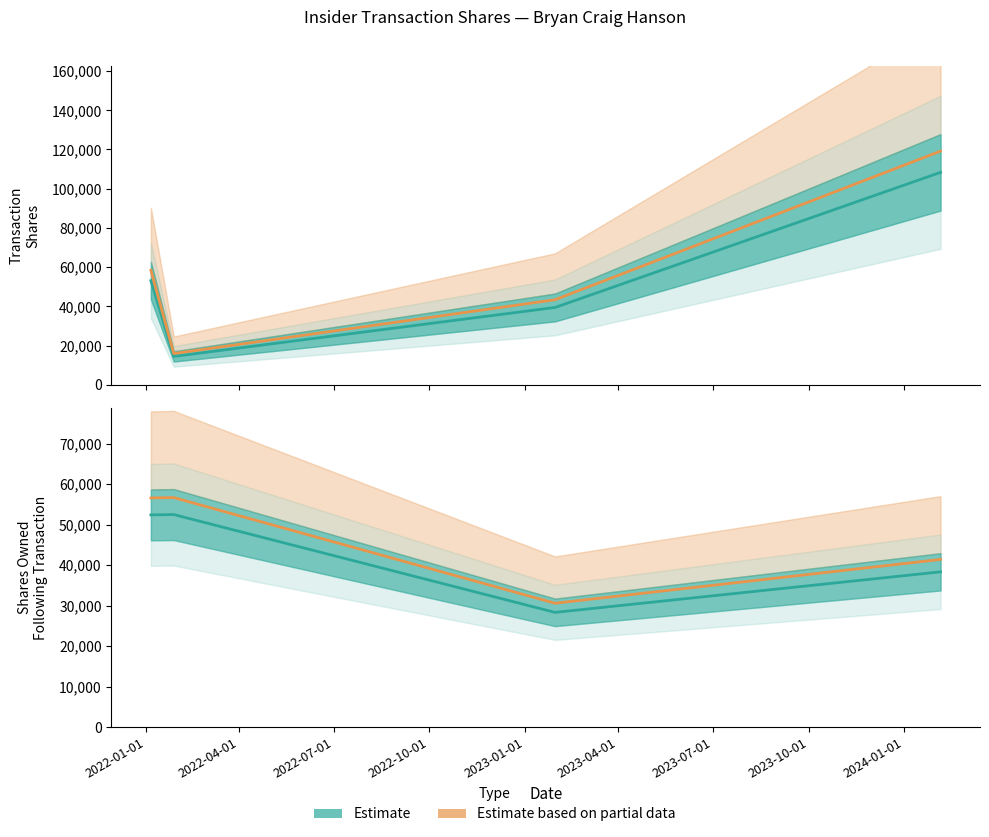

What is the difference between the maximum and second lowest values in the Estimate based on partial data series?

15283.1